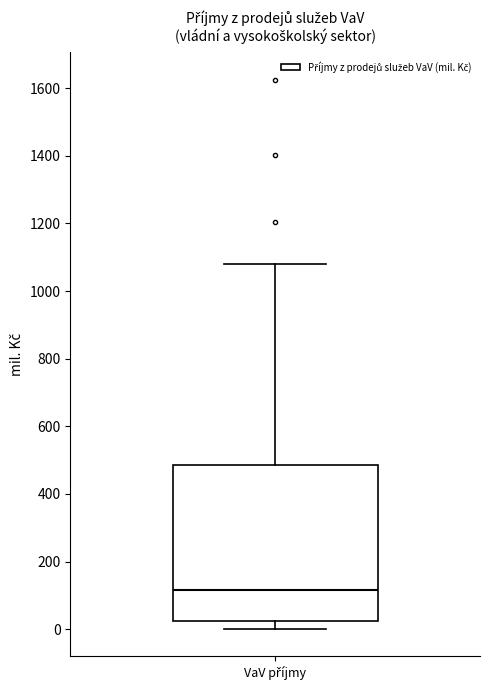

Read this box plot against the y-axis: the position of the median line, the range covered by the box, and the ends of both whiskers. The values are not printed on the chart, so give them approximately, as read against the axis.

median 120, box 20 to 480, whiskers 0 to 1080